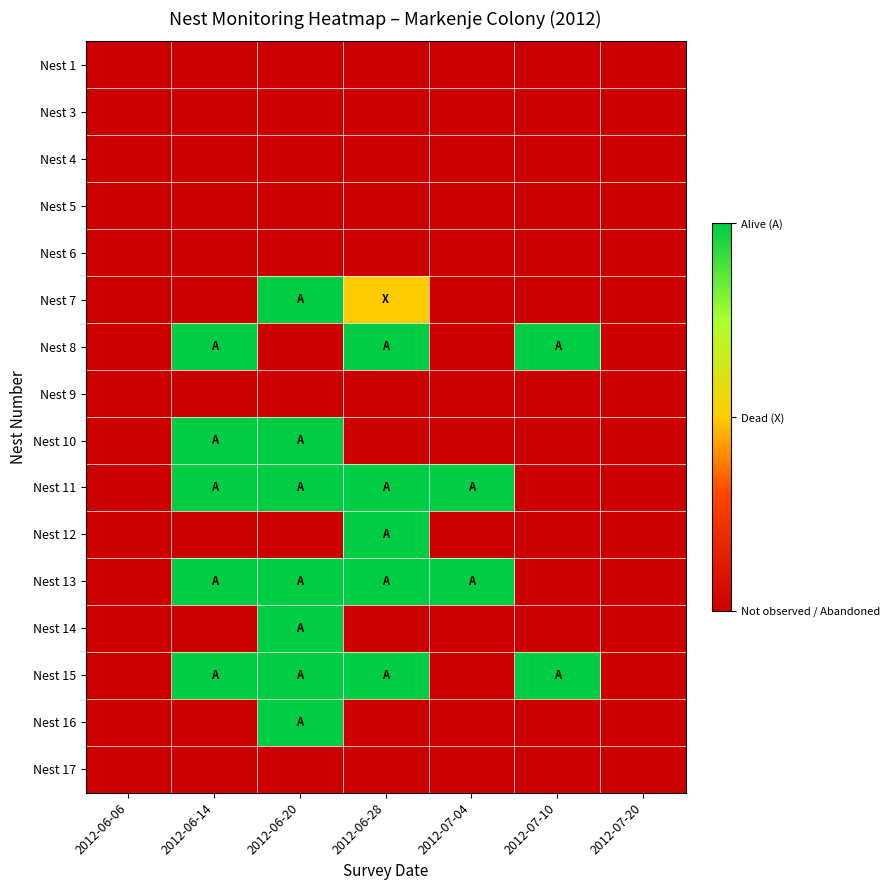

Which series changed the most between 2012-06-06 and 2012-06-14?

Nest 8